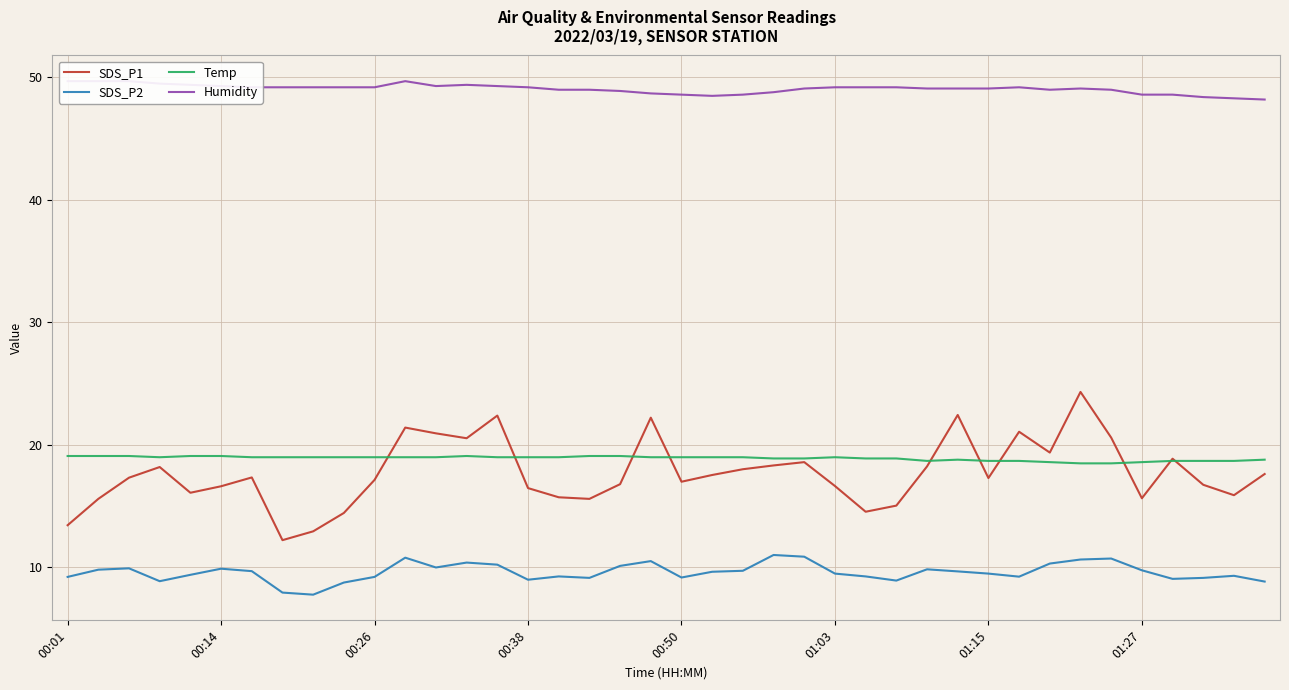

What is the sum of the Humidity values at 18 and 36?

97.5